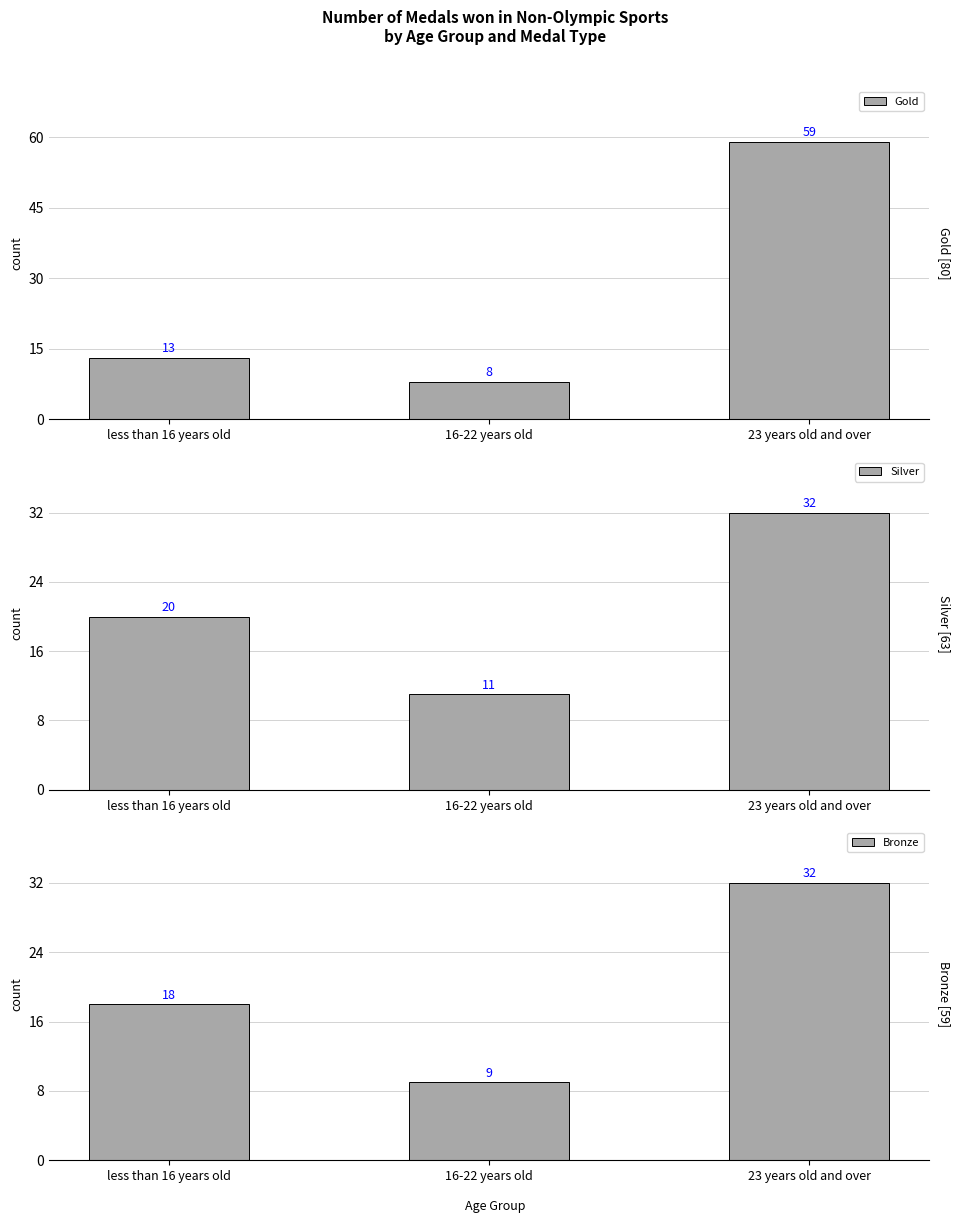

What is the sum of the Gold values at less than 16 years old and 16-22 years old?

21